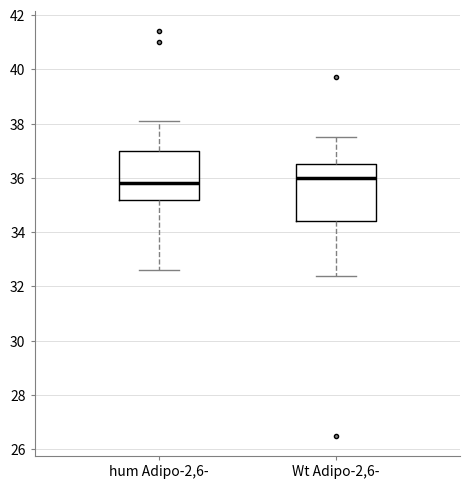

Reading left to right, read every box against the y-axis: the position of its median line, the range the box covers, and the ends of its whiskers. The values are not printed on the chart, so give them approximately, as read against the axis.

hum Adipo-2,6-: median 35.8, box 35.2 to 37.0, whiskers 32.6 to 38.2
Wt Adipo-2,6-: median 36.0, box 34.4 to 36.6, whiskers 32.4 to 37.6